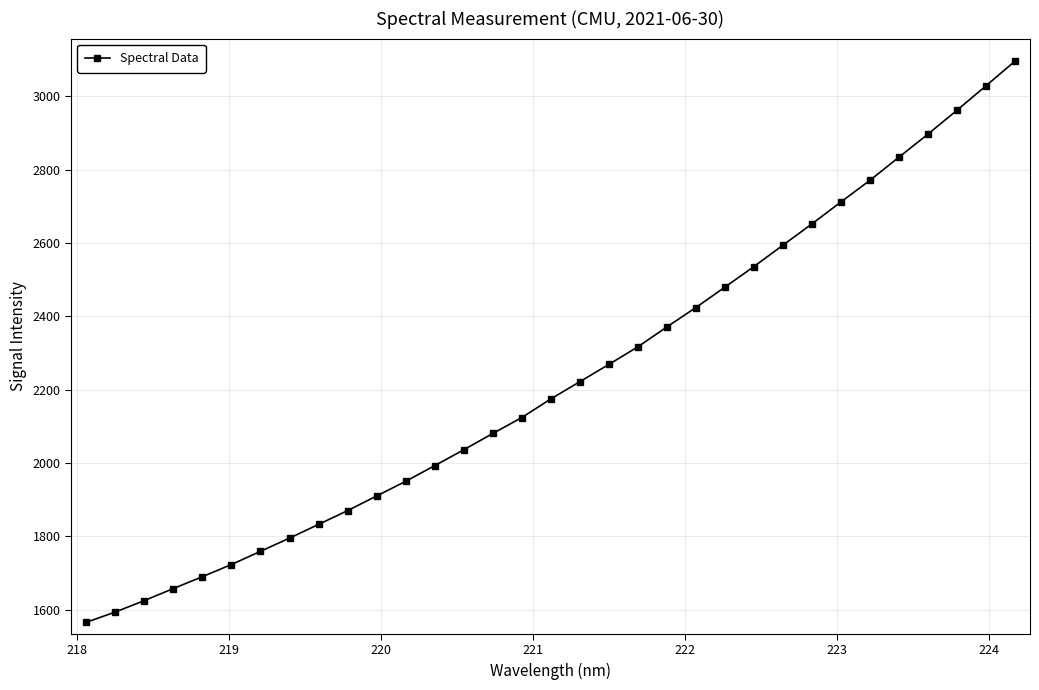

What is the difference between the maximum and minimum values?

1530.6